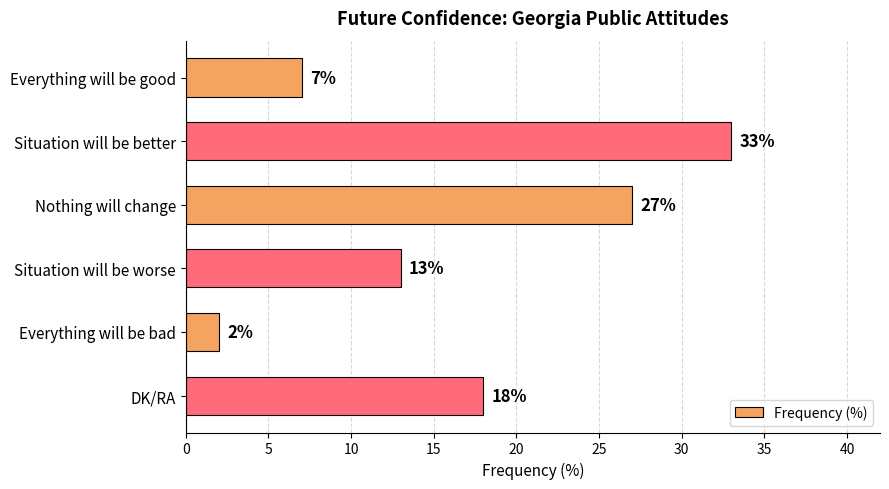

What is the smallest value displayed?

2